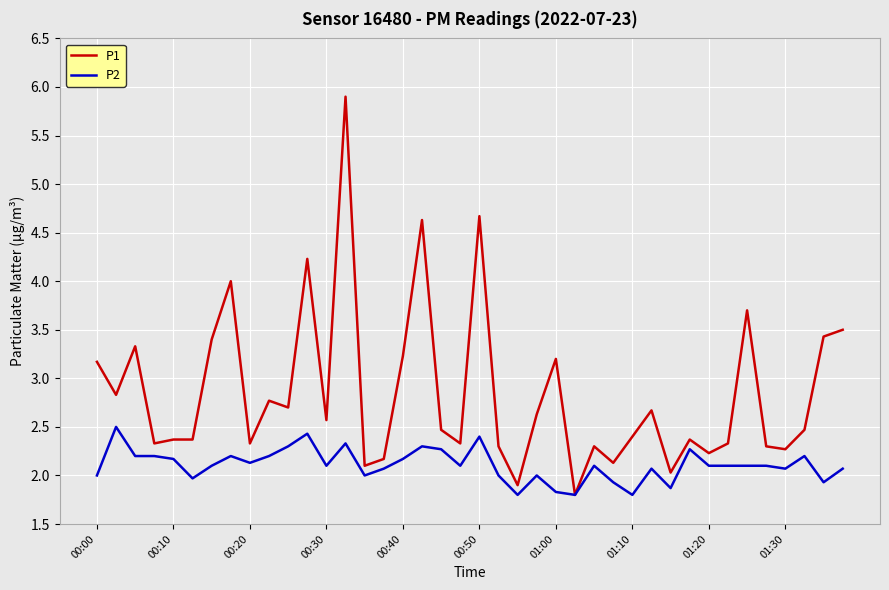

What is the greatest value displayed?

5.9